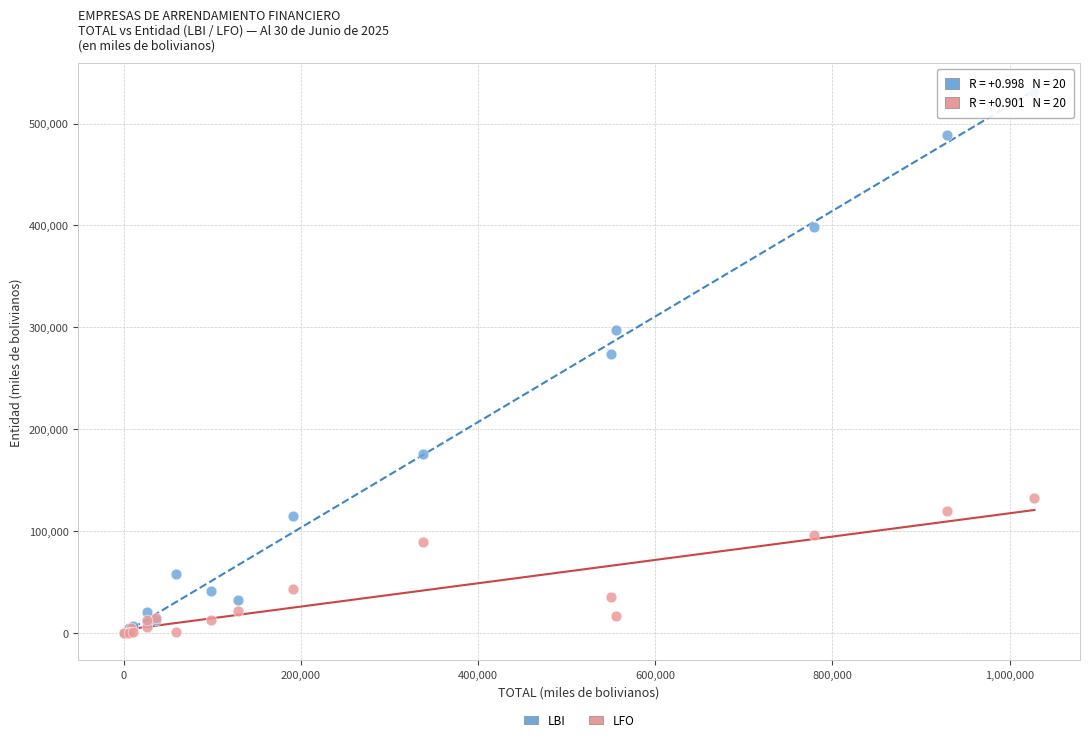

In the LFO series, what Y value is closest to 66380?

89346.4